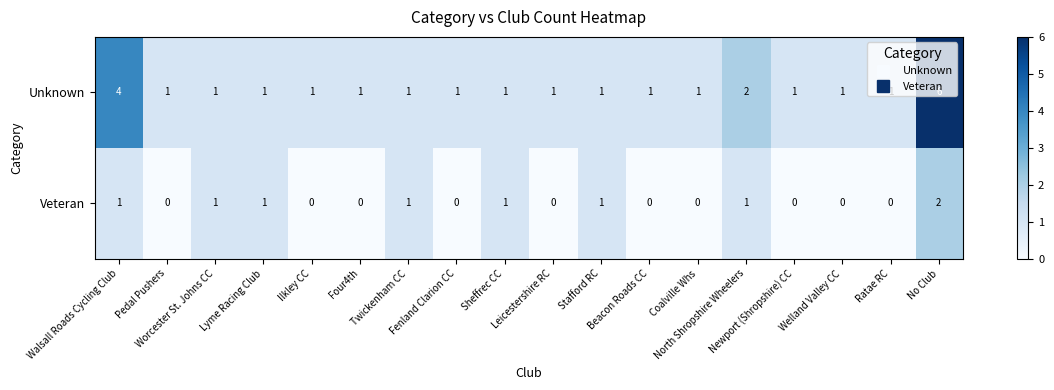

Which series has the largest total across all categories?

Unknown